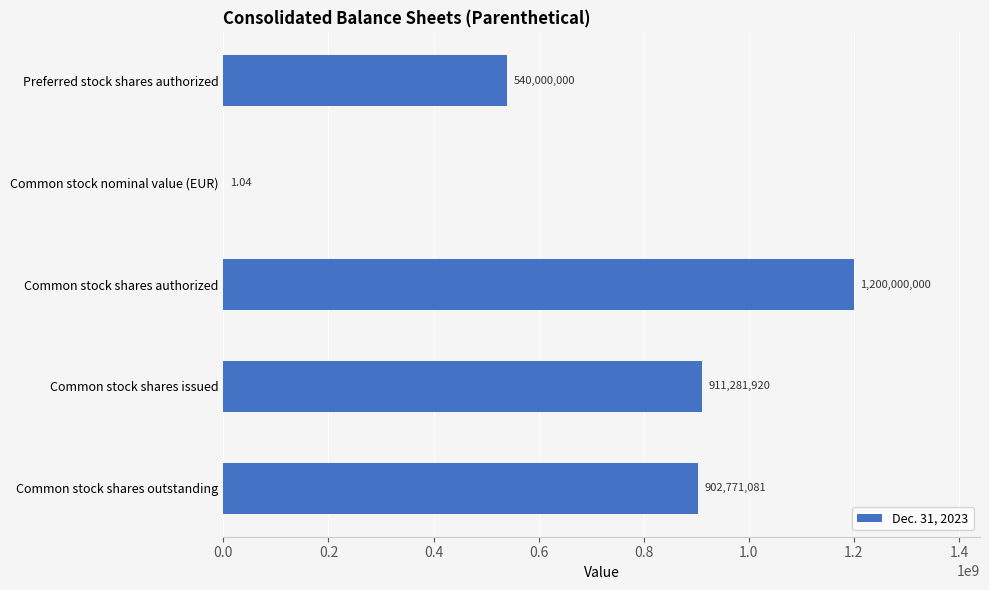

Are the bars horizontal?

Yes